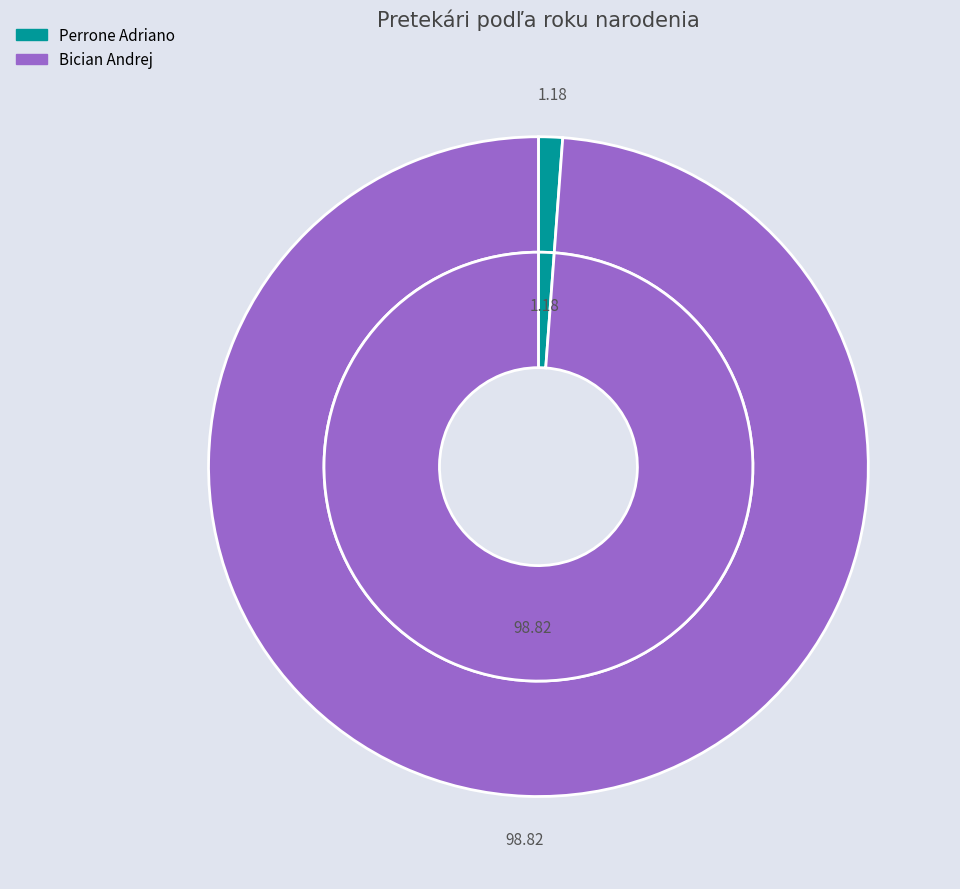

True or false: Perrone Adriano accounts for 15% of the total.

False